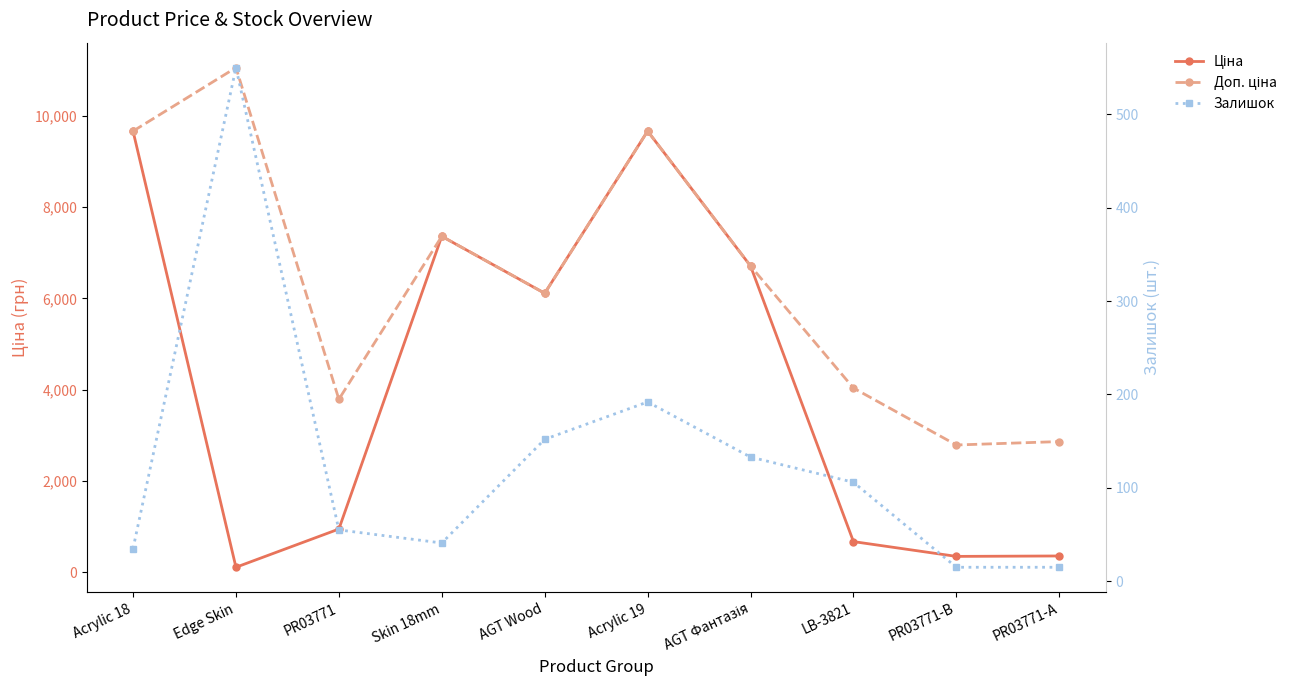

Rank the categories by Залишок value from highest to lowest.

Edge Skin, Acrylic 19, AGT Wood, AGT Фантазія, LB-3821, PR03771, Skin 18mm, Acrylic 18, PR03771-B, PR03771-А